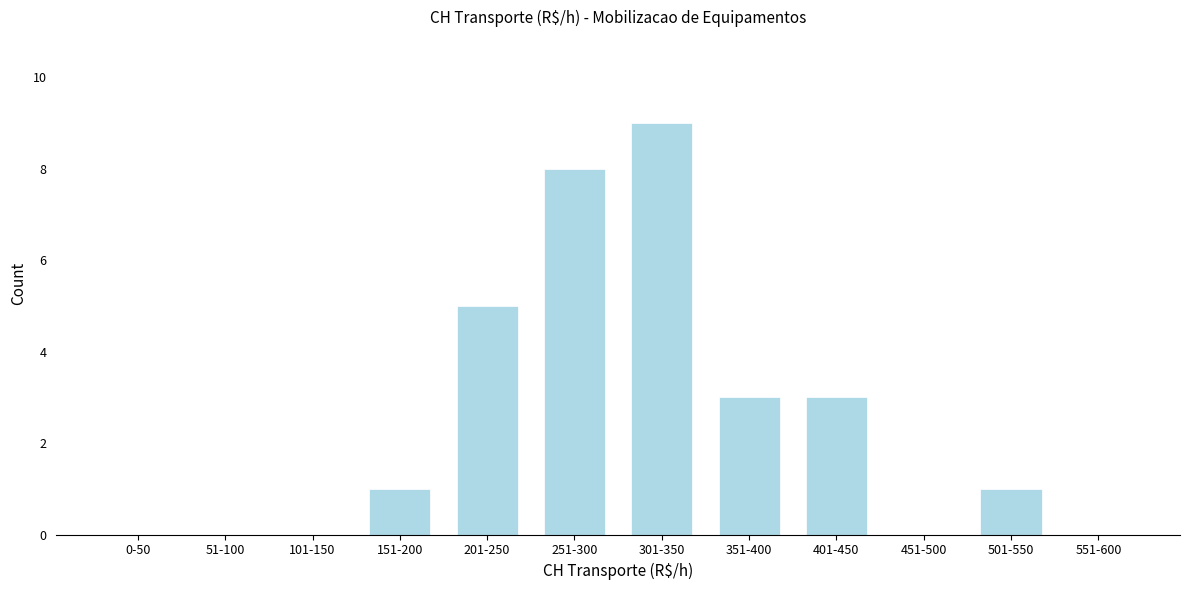

Reading right to left, extract all data points from this chart.

551-600=0	501-550=1	451-500=0	401-450=3	351-400=3	301-350=9	251-300=8	201-250=5	151-200=1	101-150=0	51-100=0	0-50=0